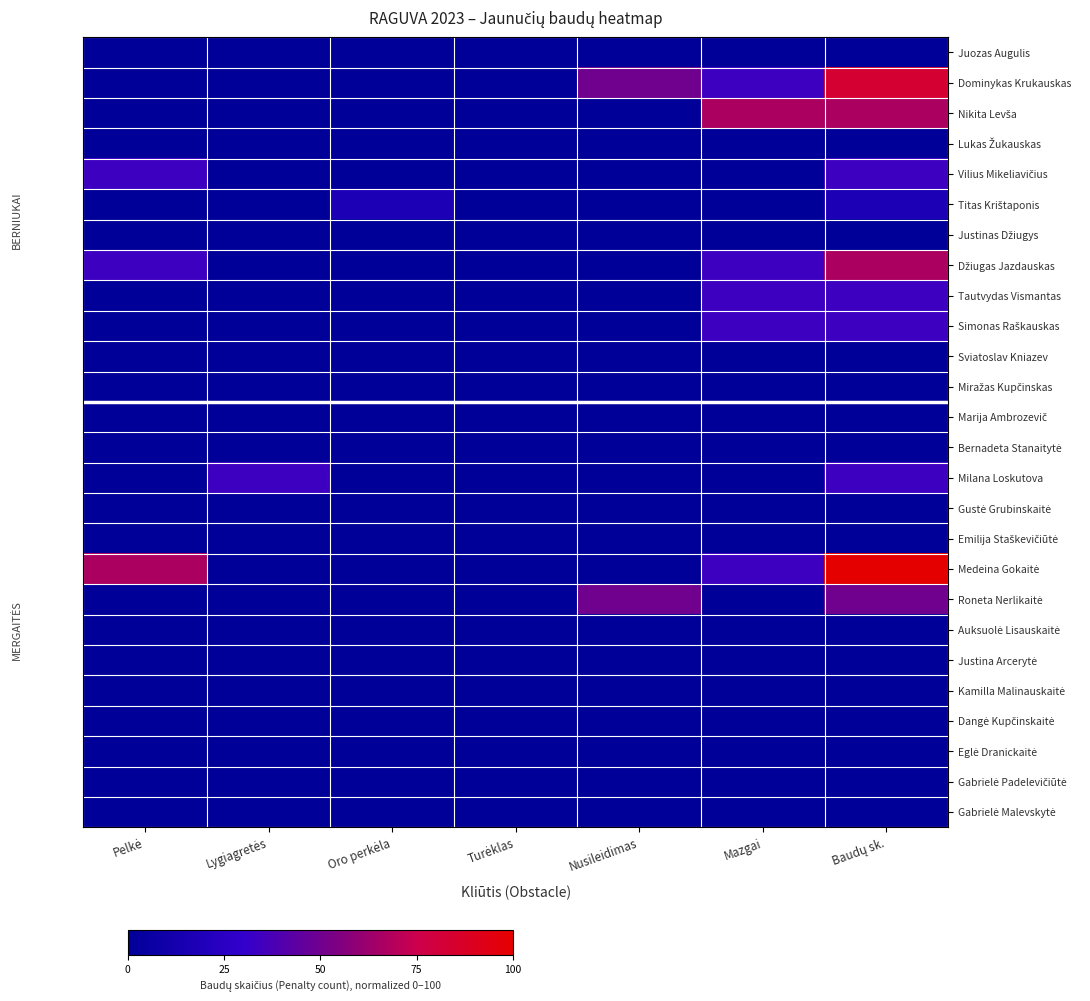

At Nusileidimas, list the series in order from largest to smallest.

Dominykas Krukauskas, Roneta Nerlikaitė, Juozas Augulis, Nikita Levša, Lukas Žukauskas, Vilius Mikeliavičius, Titas Krištaponis, Justinas Džiugys, Džiugas Jazdauskas, Tautvydas Vismantas, Simonas Raškauskas, Sviatoslav Kniazev, Miražas Kupčinskas, Marija Ambrozevič, Bernadeta Stanaitytė, Milana Loskutova, Gustė Grubinskaitė, Emilija Staškevičiūtė, Medeina Gokaitė, Auksuolė Lisauskaitė, Justina Arcerytė, Kamilla Malinauskaitė, Dangė Kupčinskaitė, Eglė Dranickaitė, Gabrielė Padelevičiūtė, Gabrielė Malevskytė